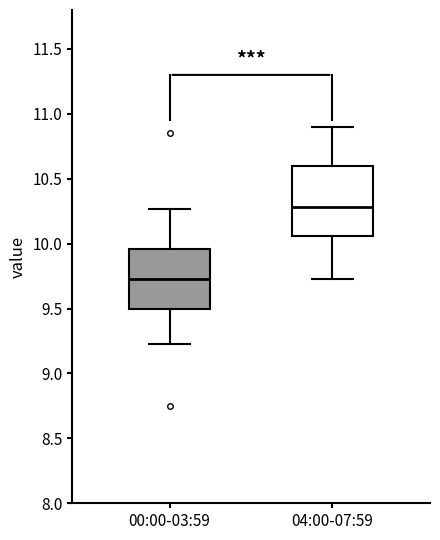

Reading left to right, transcribe this box plot: for each box, give where its median line is, the range the box spans, and where its two whiskers end, as read against the y-axis. The values are not printed on the chart, so give them approximately, as read against the axis.

00:00-03:59: median 9.75, box 9.50 to 9.95, whiskers 9.25 to 10.25
04:00-07:59: median 10.30, box 10.05 to 10.60, whiskers 9.75 to 10.90